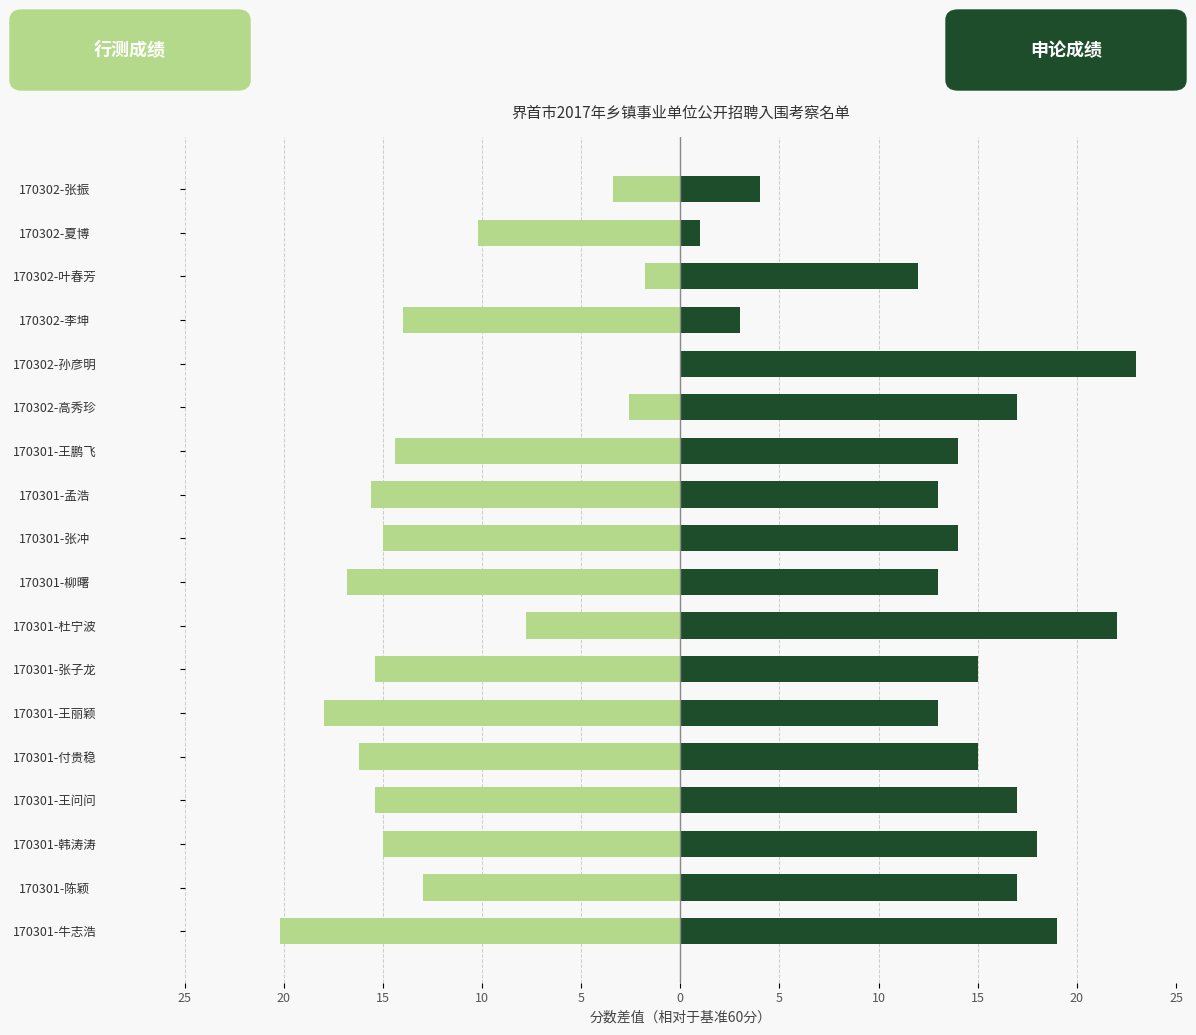

What is the average value of the 行测成绩 series?

-11.7